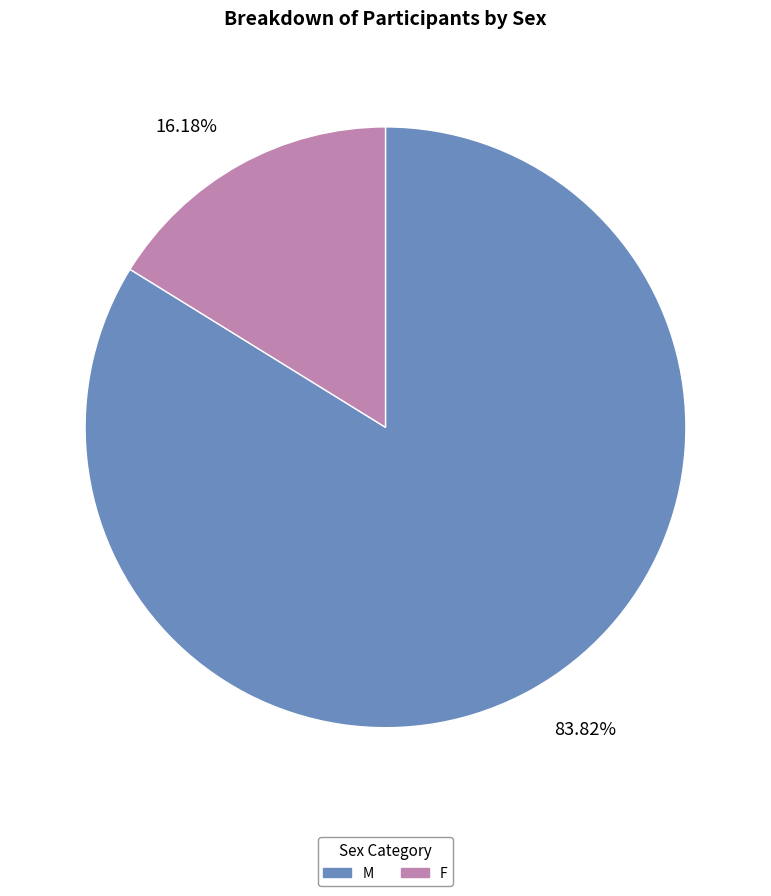

Does any single category account for the majority?

Yes